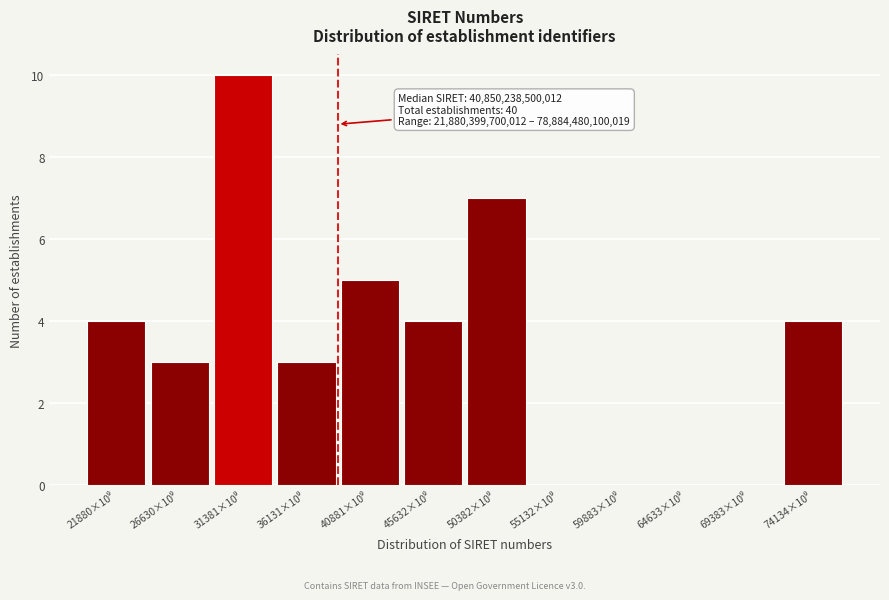

What is the maximum value shown in the chart?

10